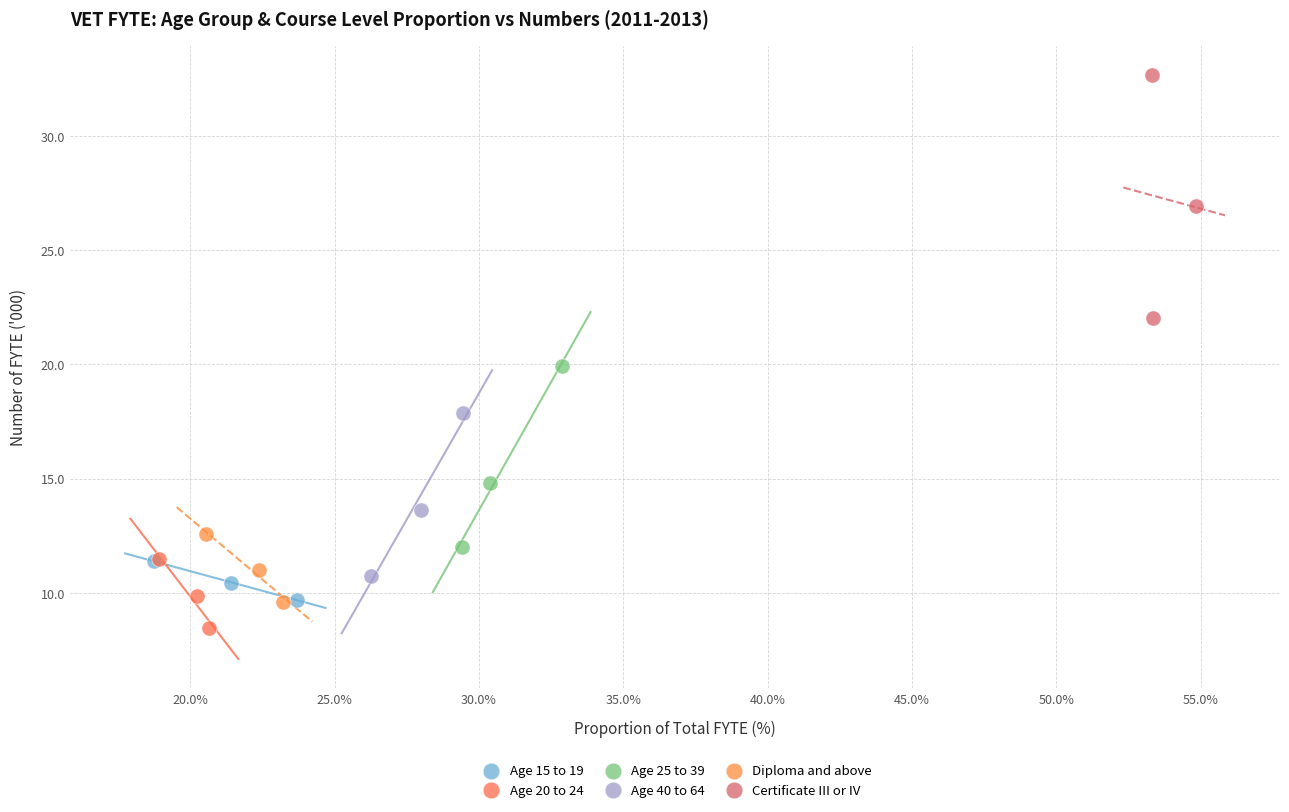

Which series has the largest Y range (max minus min)?

Certificate III or IV